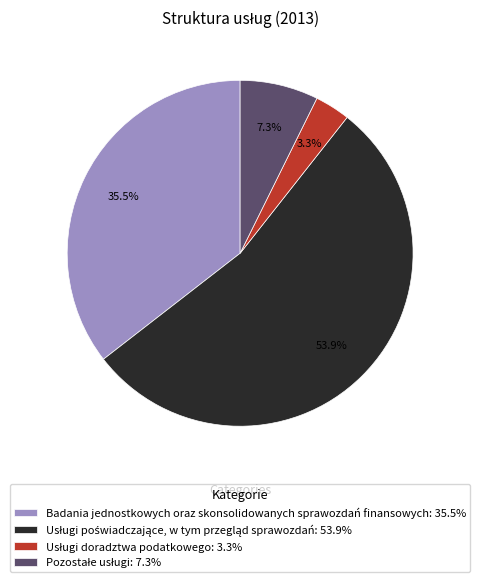

Does any single category account for the majority?

Yes